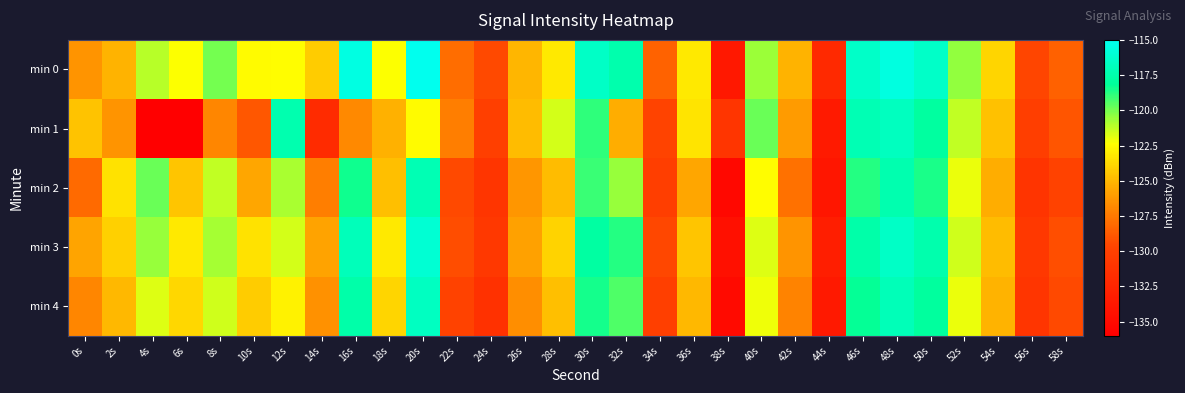

Which category has the highest value across all series?

20s